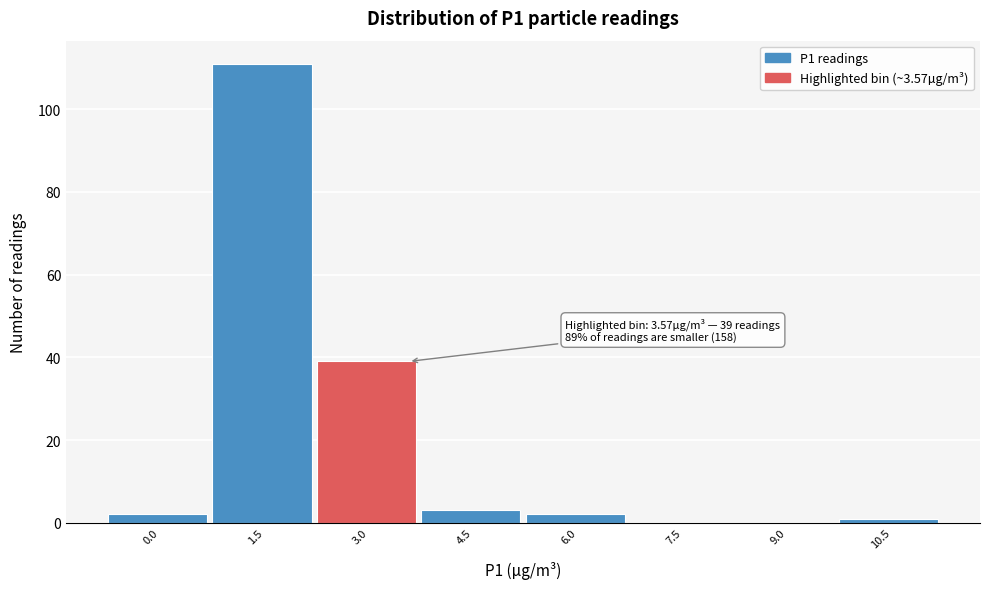

Reading right to left, extract all data points from this chart.

10.5=1	9.0=0	7.5=0	6.0=2	4.5=3	3.0=39	1.5=111	0.0=2